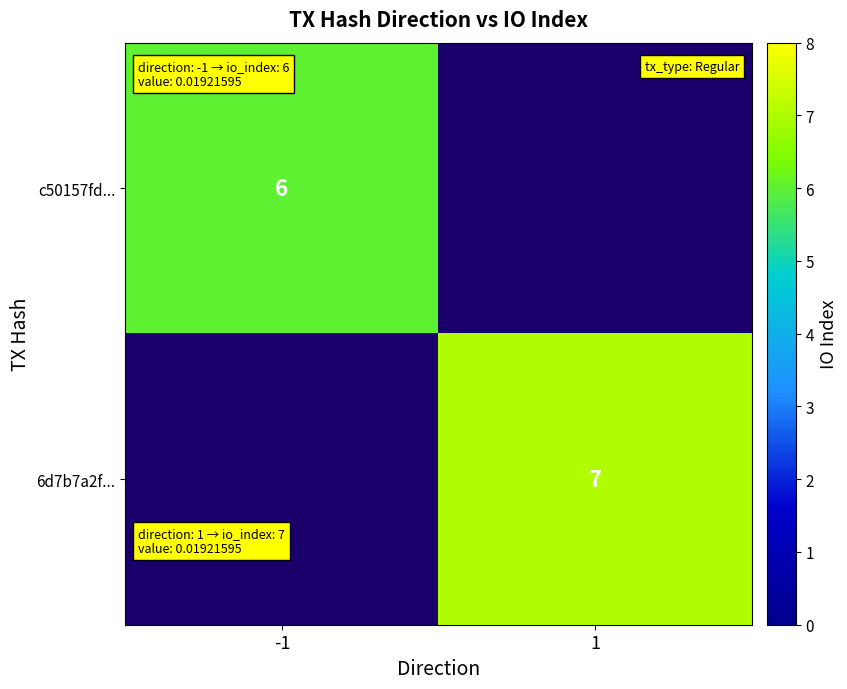

The value of 6d7b7a2f... at 1 is 7. True or false?

True